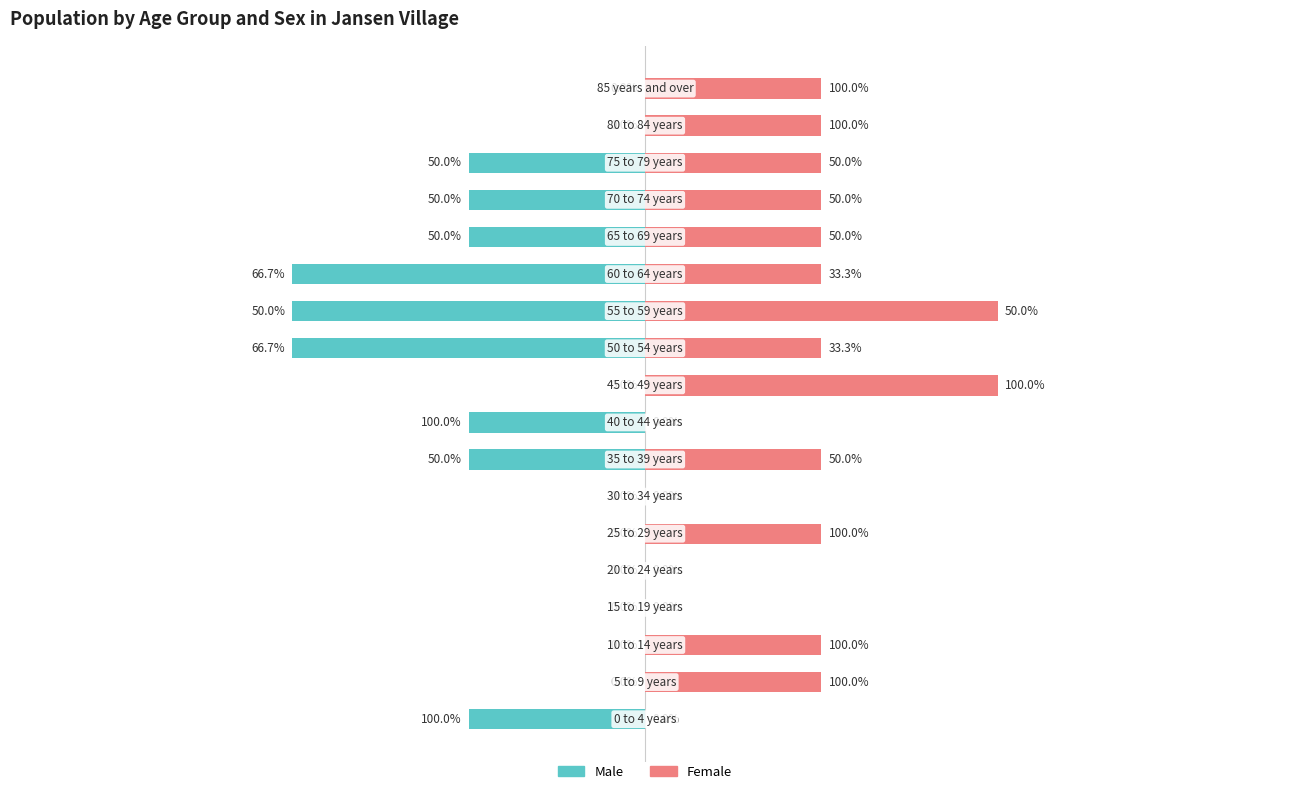

Reading right to left, extract all data points from this chart.

Male: 17=0	16=0	15=-5	14=-5	13=-5	12=-10	11=-10	10=-10	9=0	8=-5	7=-5	6=0	5=0	4=0	3=0	2=0	1=0	0=-5
Female: 17=5	16=5	15=5	14=5	13=5	12=5	11=10	10=5	9=10	8=0	7=5	6=0	5=5	4=0	3=0	2=5	1=5	0=0